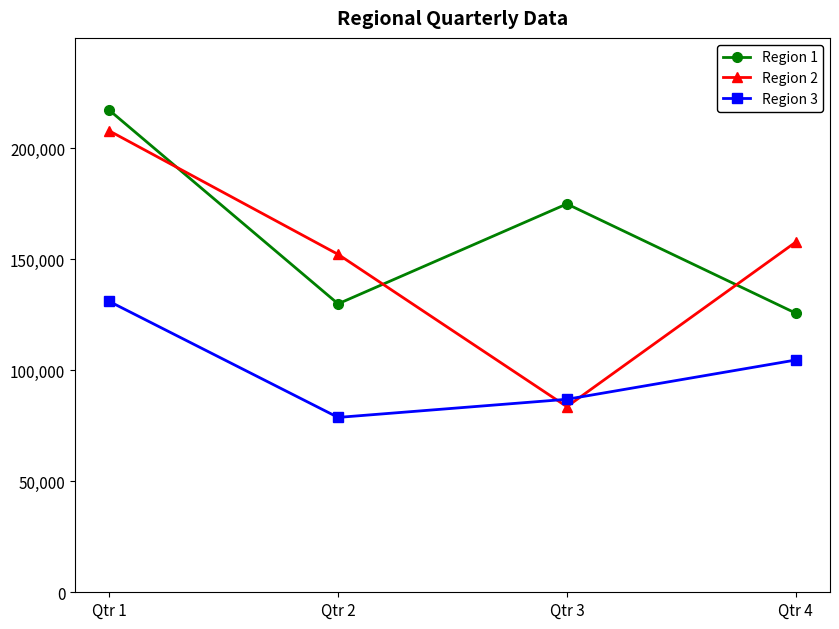

At Qtr 1, list the series in order from largest to smallest.

Region 1, Region 2, Region 3